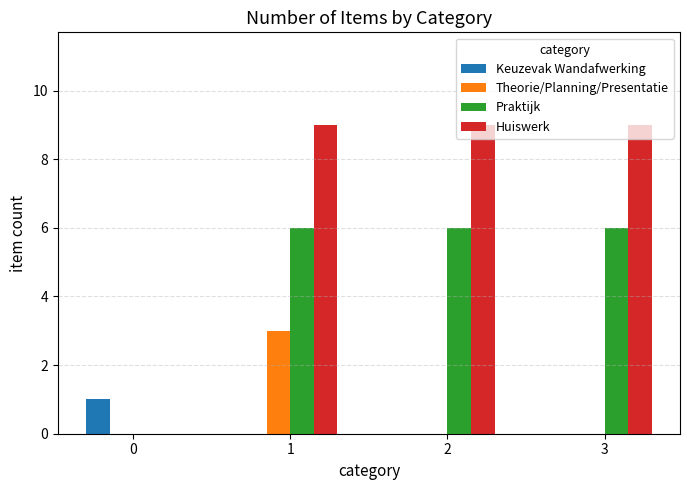

Which series has the largest range (max minus min)?

Huiswerk